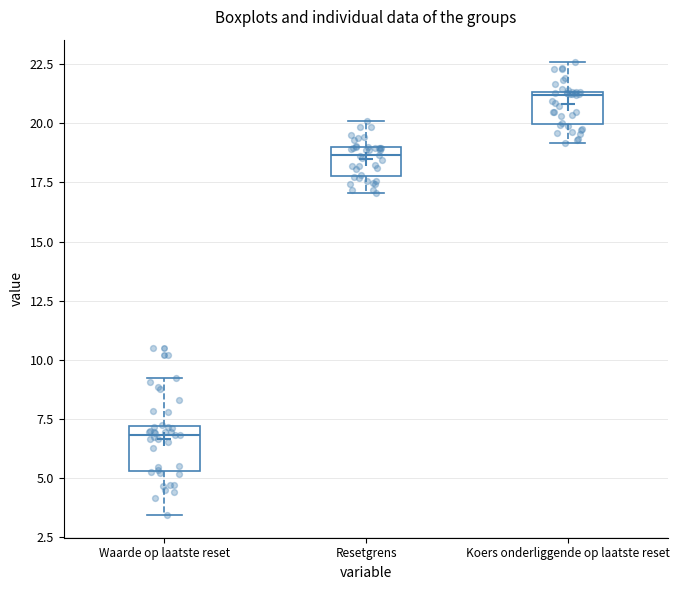

Which box's median line is the lowest?

Waarde op laatste reset